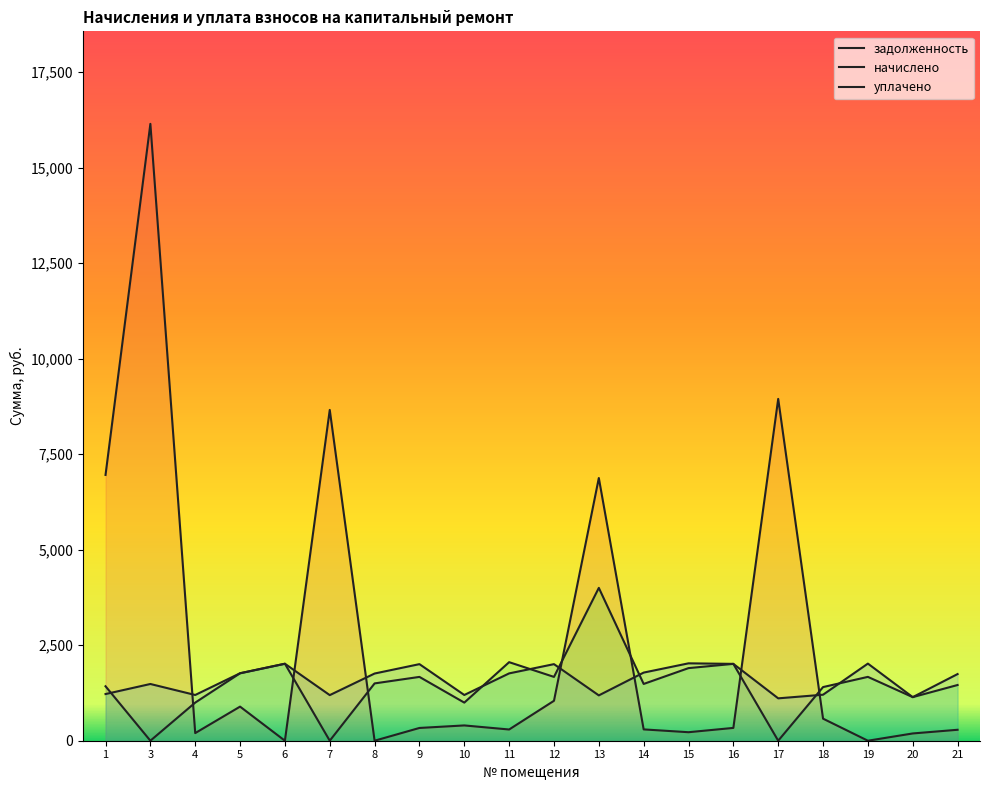

After their last crossing, which series has the higher values: начислено or уплачено?

начислено